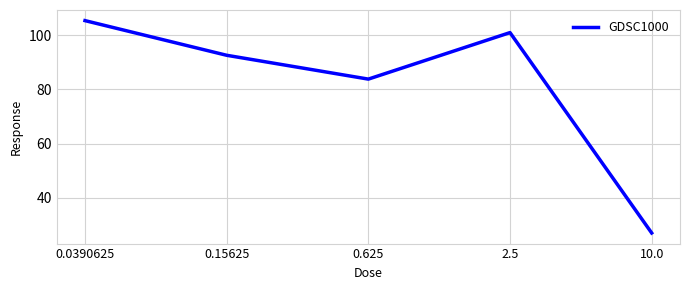

List the labels in order of value, largest first.

0.0390625, 2.5, 0.15625, 0.625, 10.0